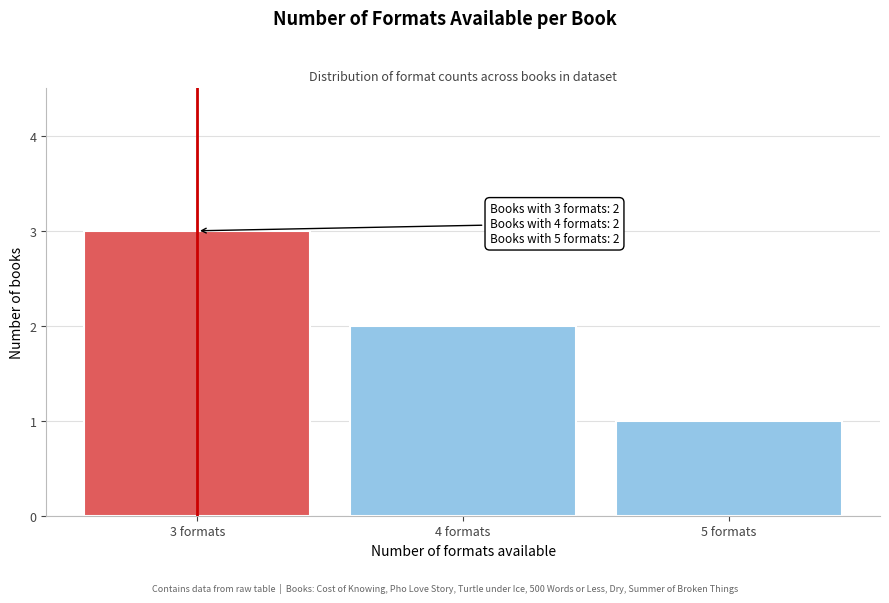

Reading right to left, list all the values displayed in this chart.

1	2	3